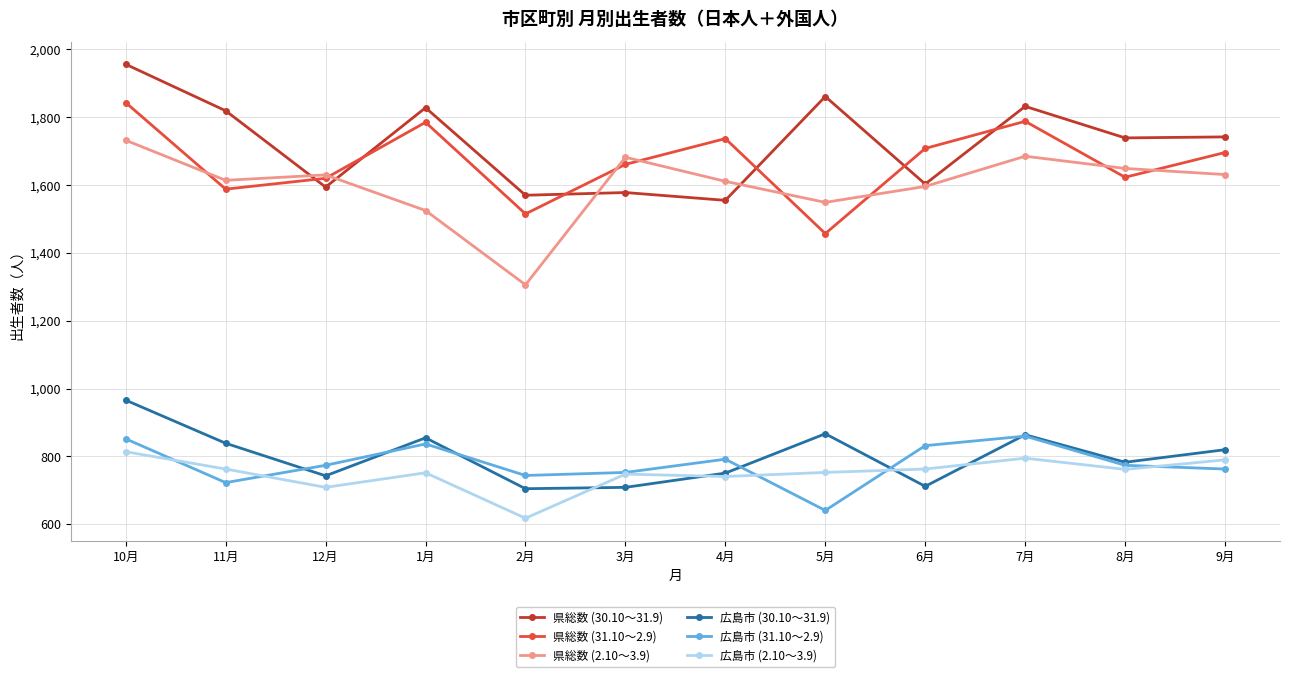

Rank the series at 5月 from highest to lowest value.

県総数 (30.10～31.9), 県総数 (2.10～3.9), 県総数 (31.10～2.9), 広島市 (30.10～31.9), 広島市 (2.10～3.9), 広島市 (31.10～2.9)